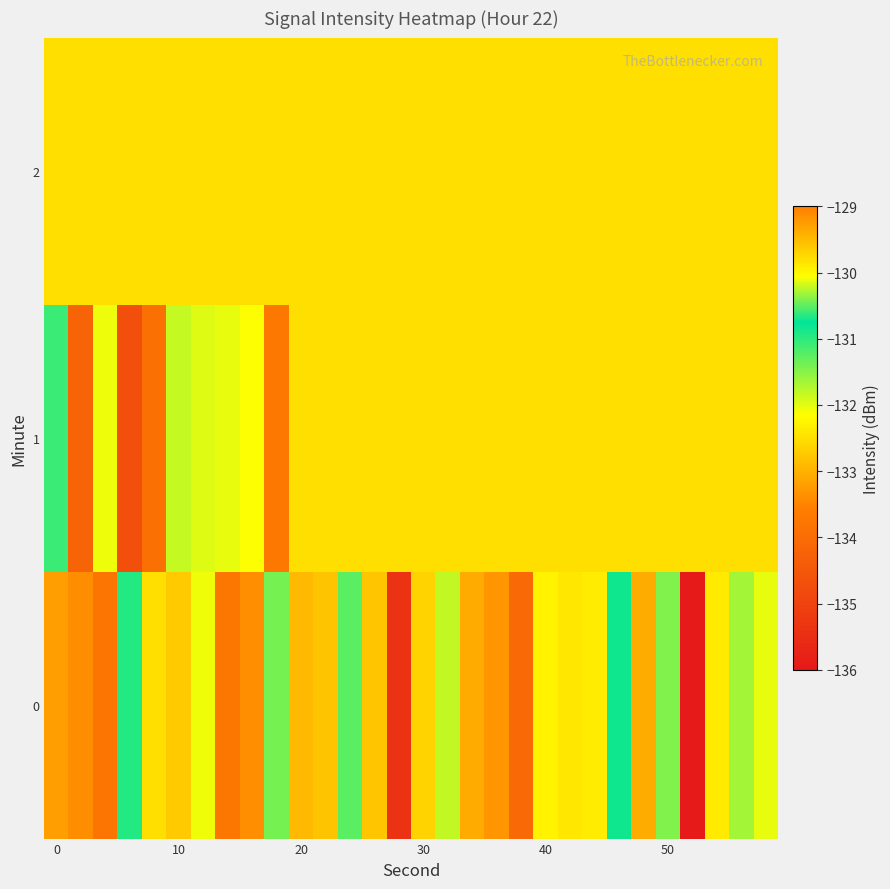

At which category is the sum across all series the highest?

40